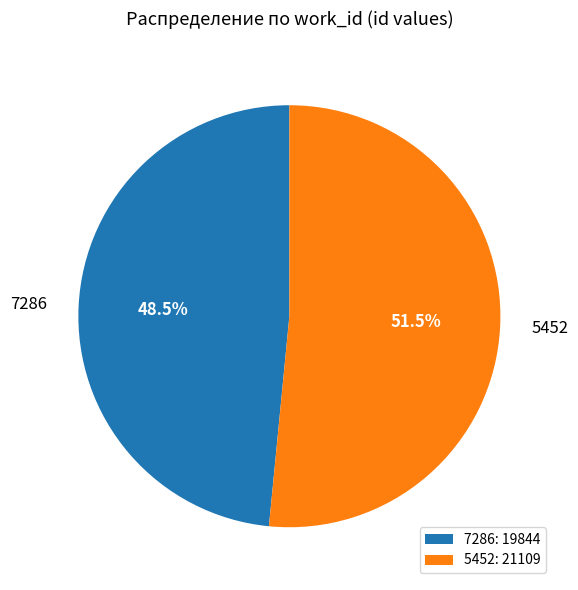

How many segments does this pie chart have?

2